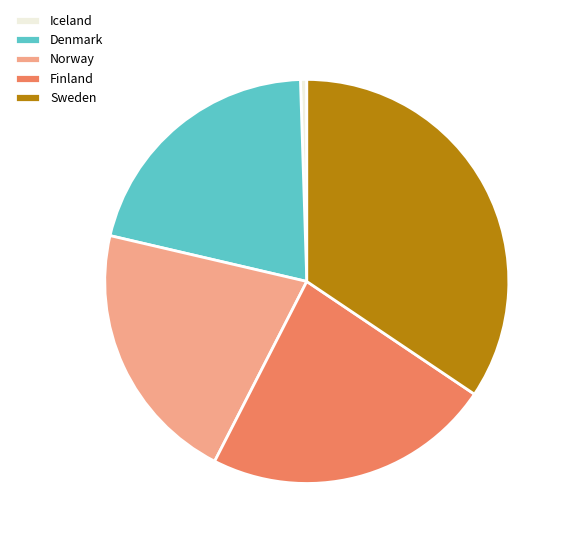

How many segments does this pie chart have?

5